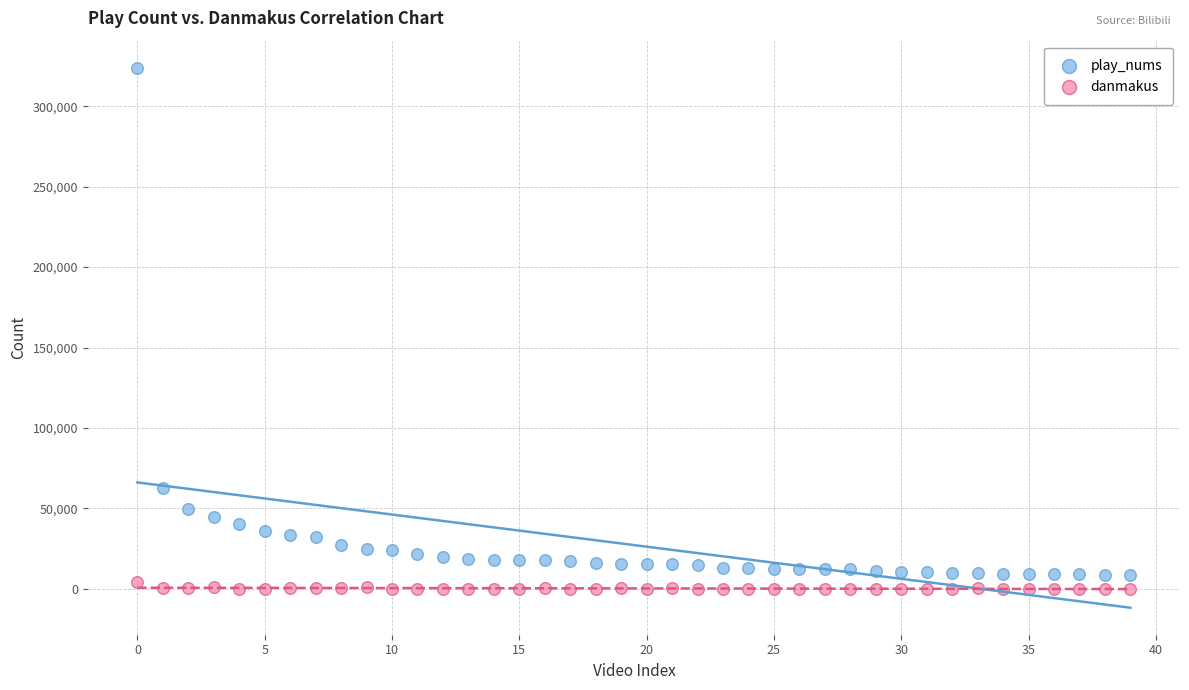

What are all the series names shown in the legend?

play_nums, danmakus